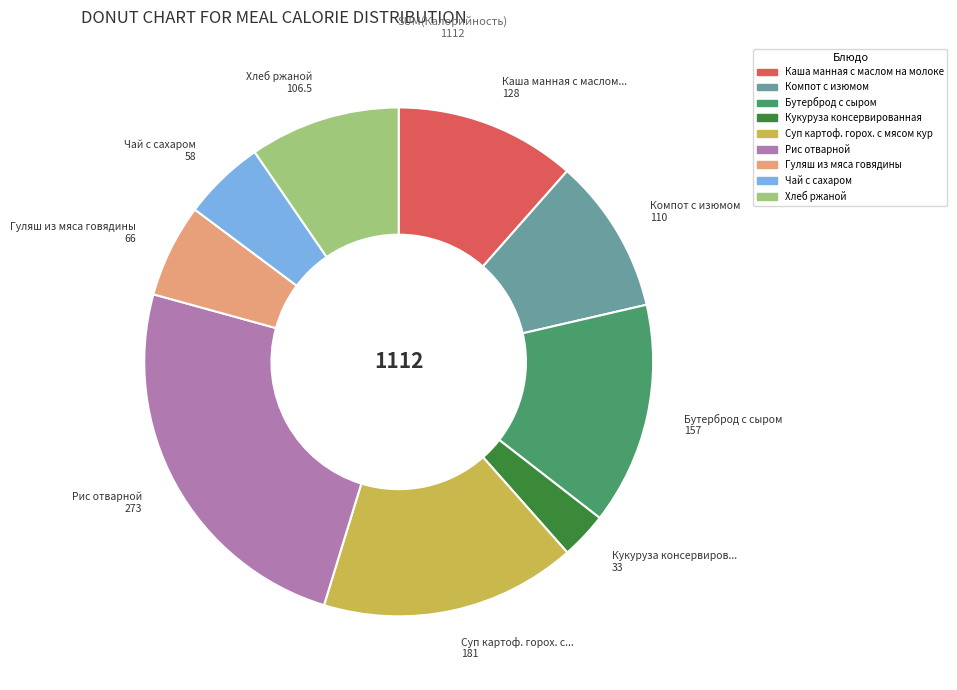

Approximately how many times larger is the value at Каша манная с маслом на молоке compared to Рис отварной?

0.5